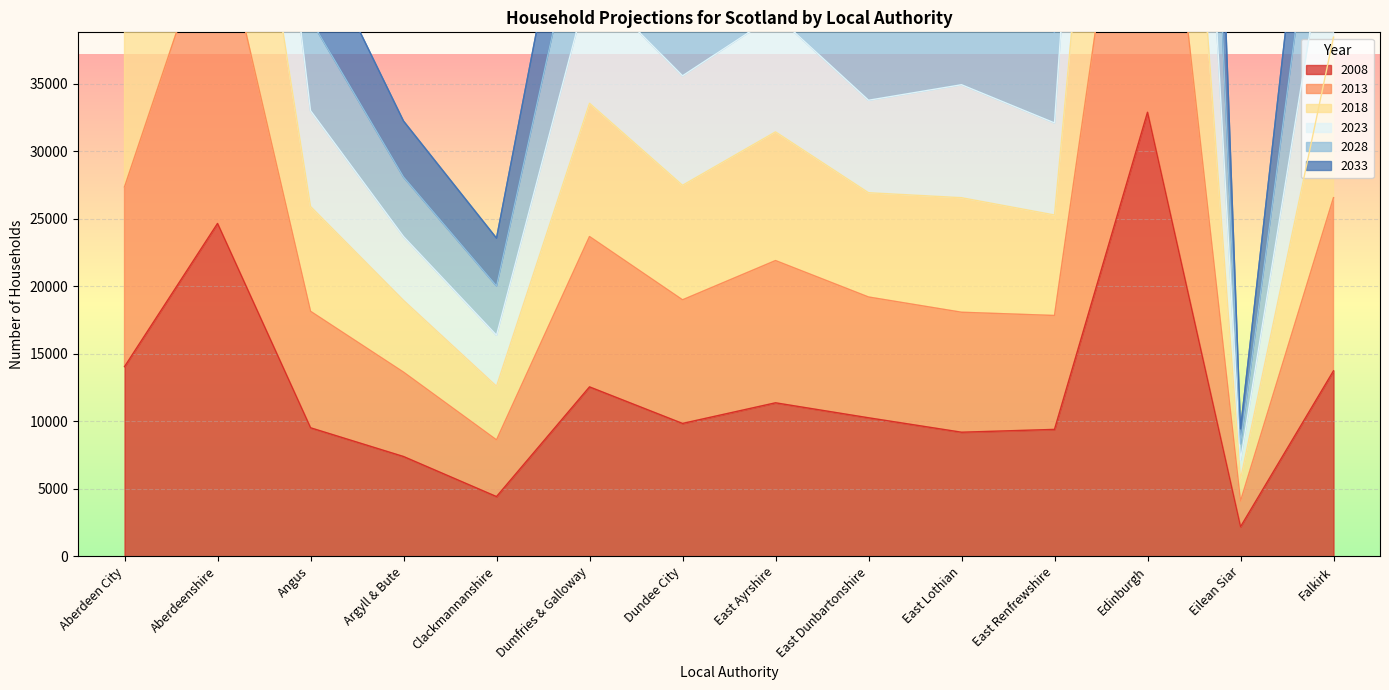

True or false: 2023 and 2018 cross at least once.

False